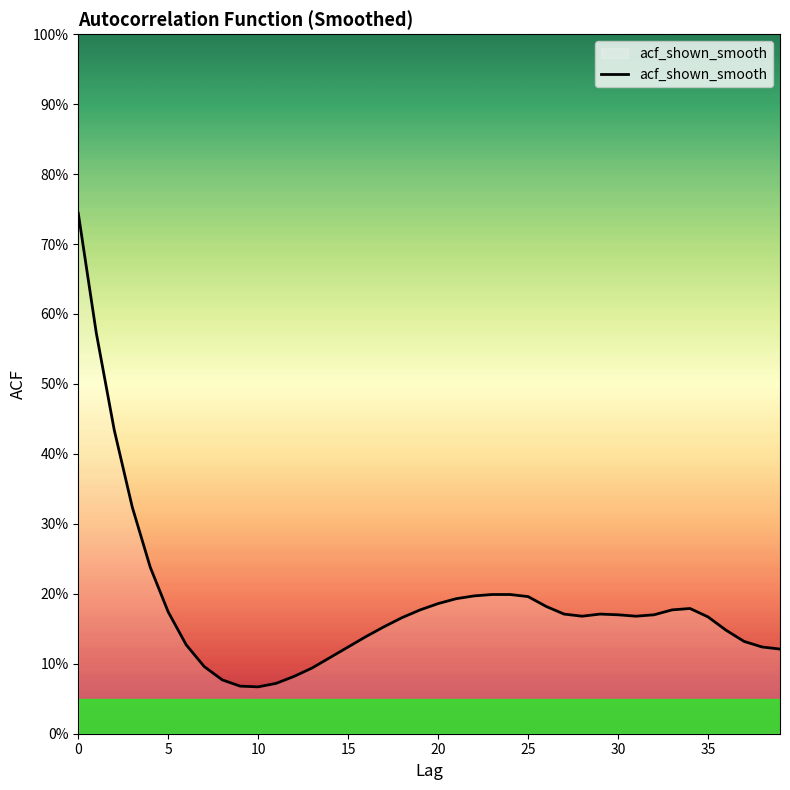

Does the chart have visible grid lines?

No